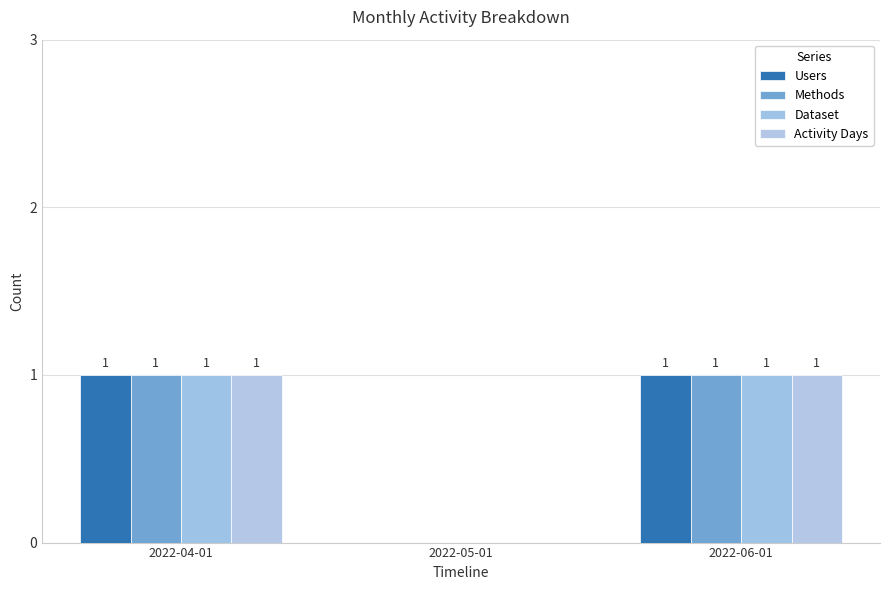

True or false: Dataset has a value of 0 at 2022-04-01.

False